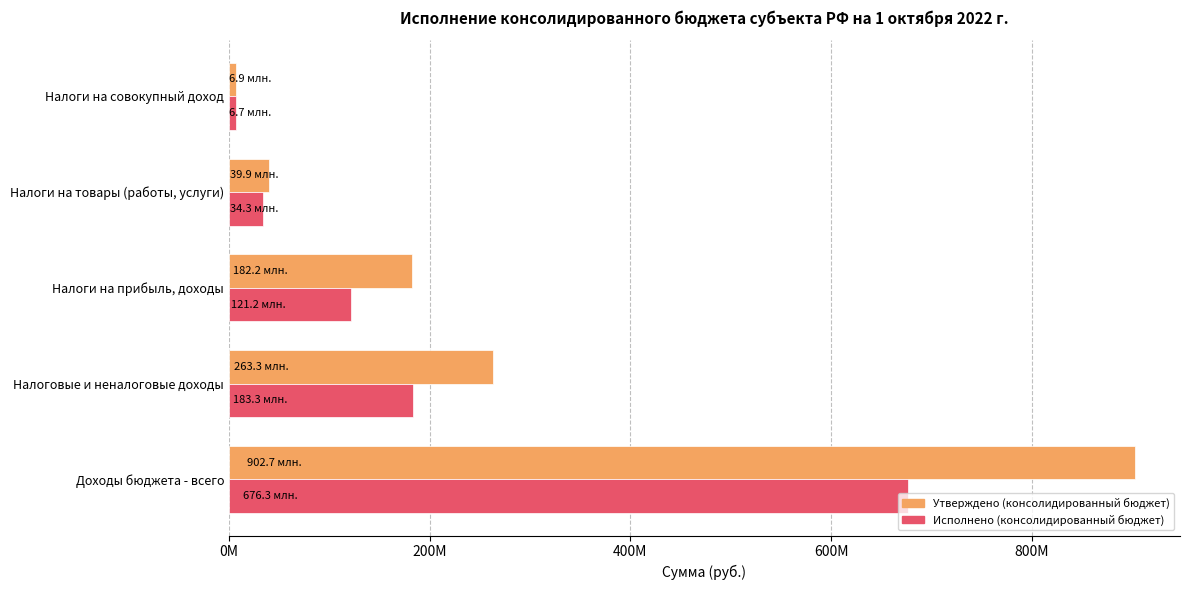

What are all the series names shown in the legend?

Утверждено (консолидированный бюджет), Исполнено (консолидированный бюджет)